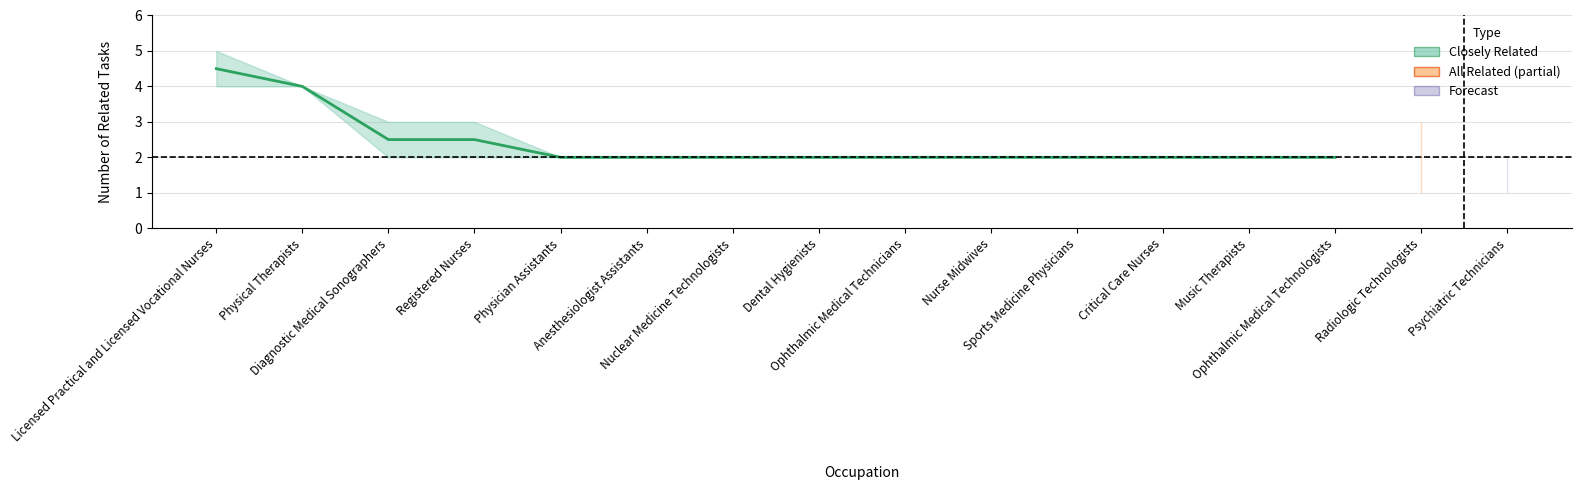

How many lines are shown in the chart?

1